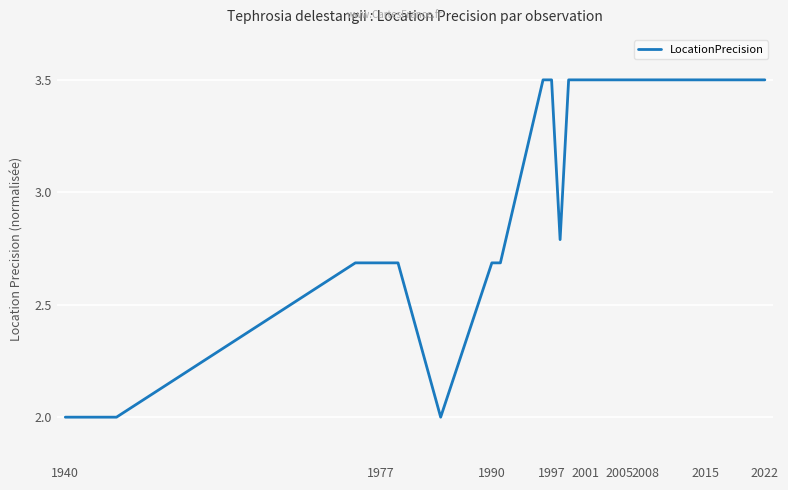

What is the maximum value shown in the chart?

3.5